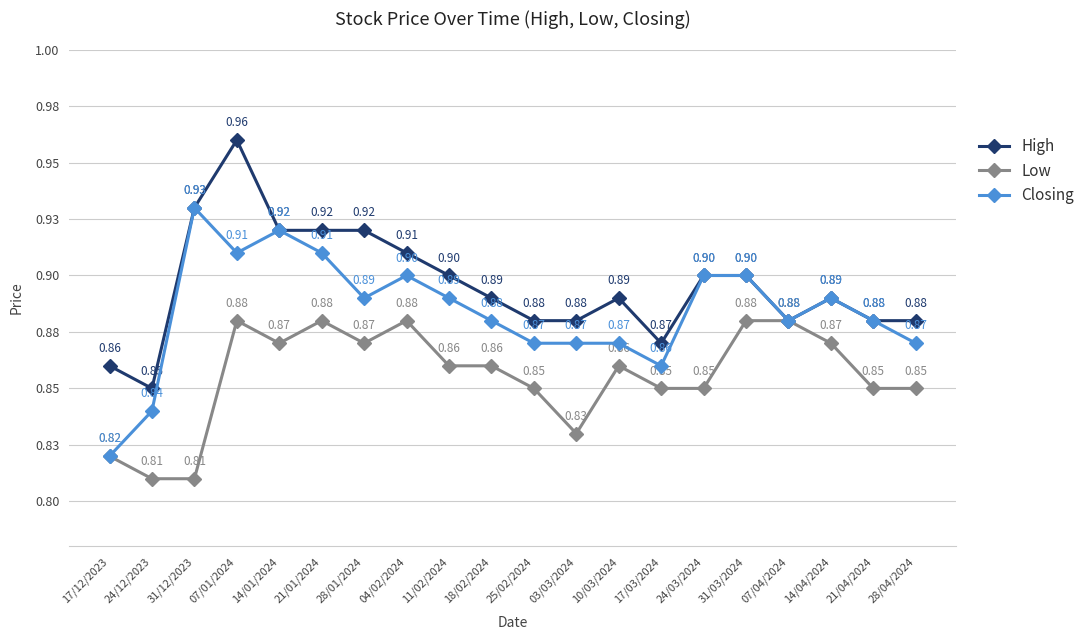

List the labels in order of Closing value, smallest first.

17/12/2023, 24/12/2023, 17/03/2024, 25/02/2024, 03/03/2024, 10/03/2024, 28/04/2024, 18/02/2024, 07/04/2024, 21/04/2024, 28/01/2024, 11/02/2024, 14/04/2024, 04/02/2024, 24/03/2024, 31/03/2024, 07/01/2024, 21/01/2024, 14/01/2024, 31/12/2023